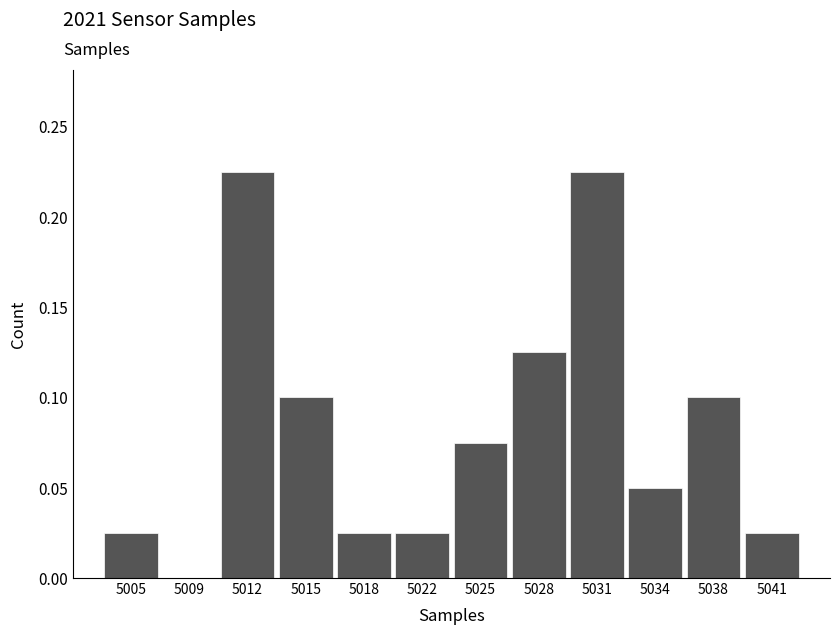

The value at 5025 is 0.1. True or false?

True